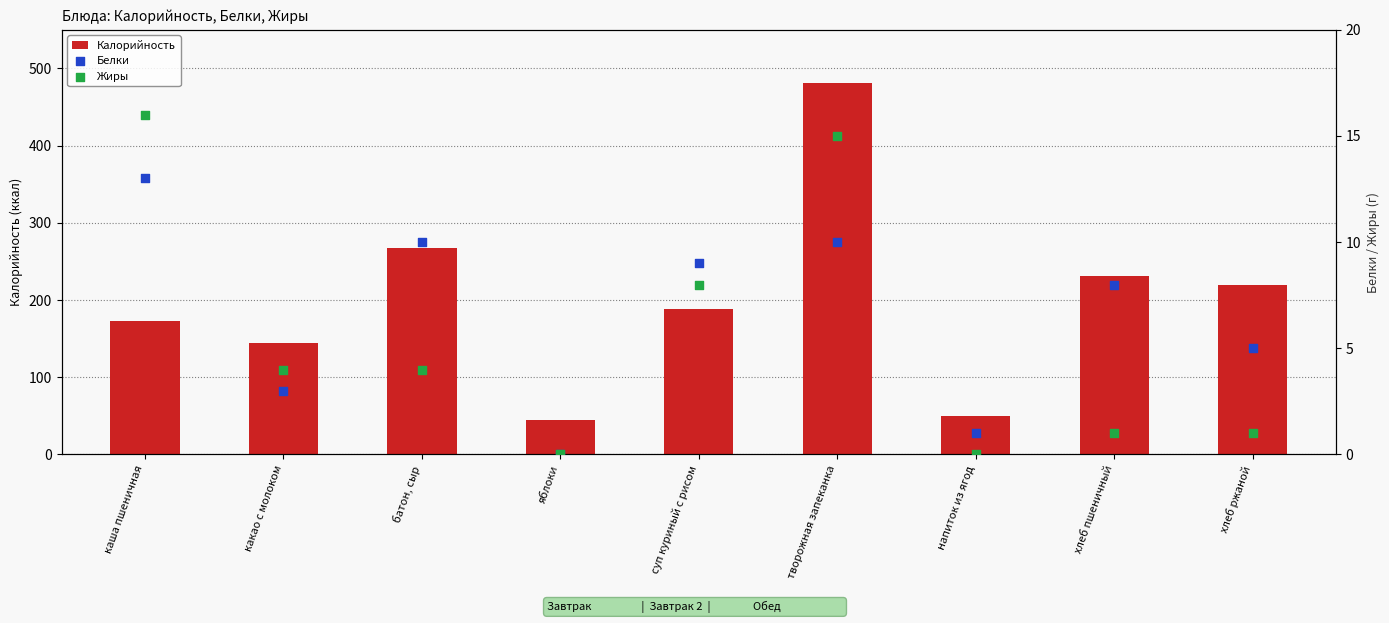

Which series has the largest total across all categories?

Калорийность